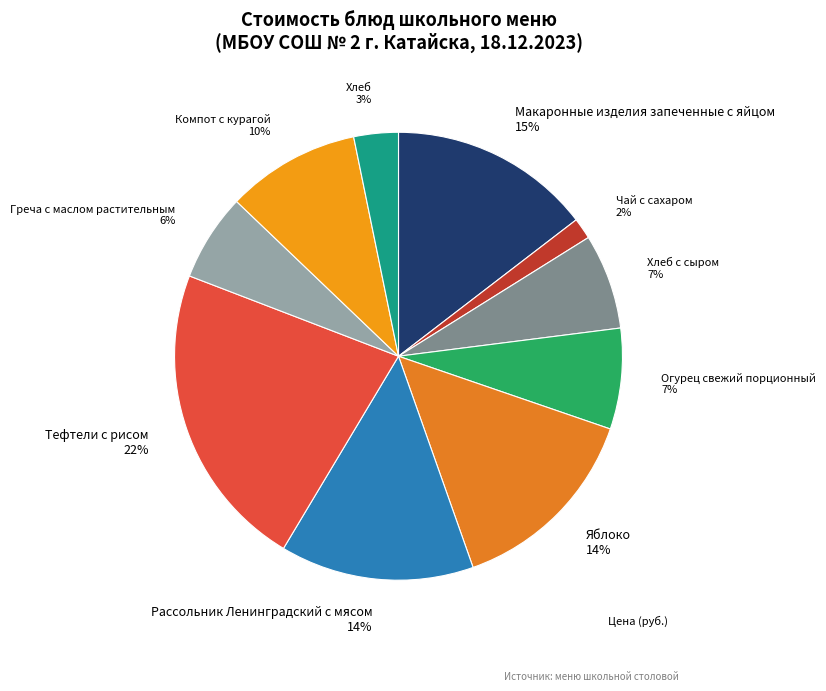

Which slice is the smallest?

Чай с сахаром 2%